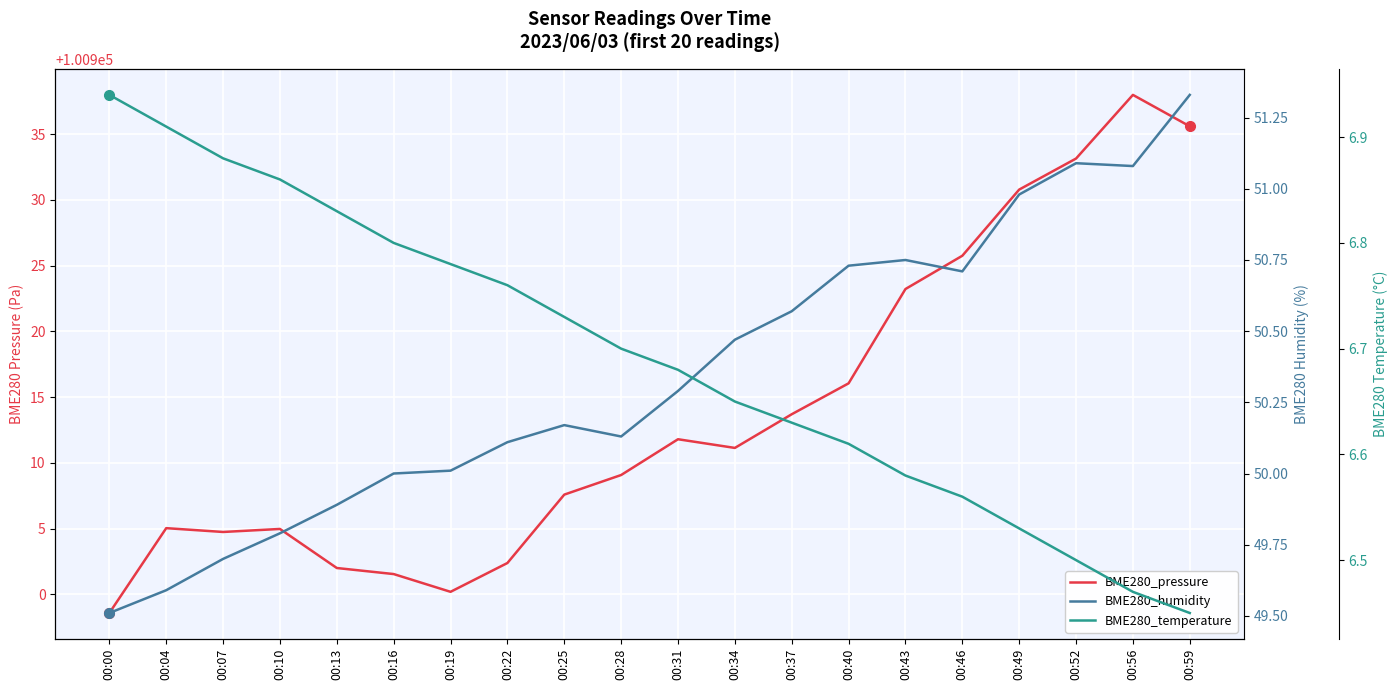

Which category has the highest value across all series?

00:56